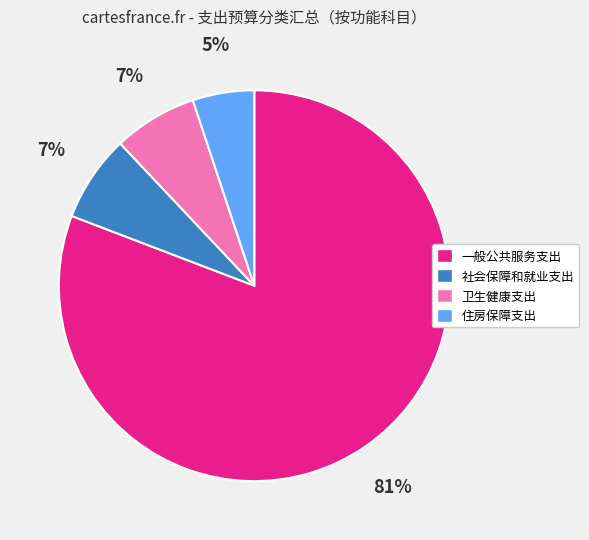

The 社会保障和就业支出 slice represents 7% of the pie. True or false?

True